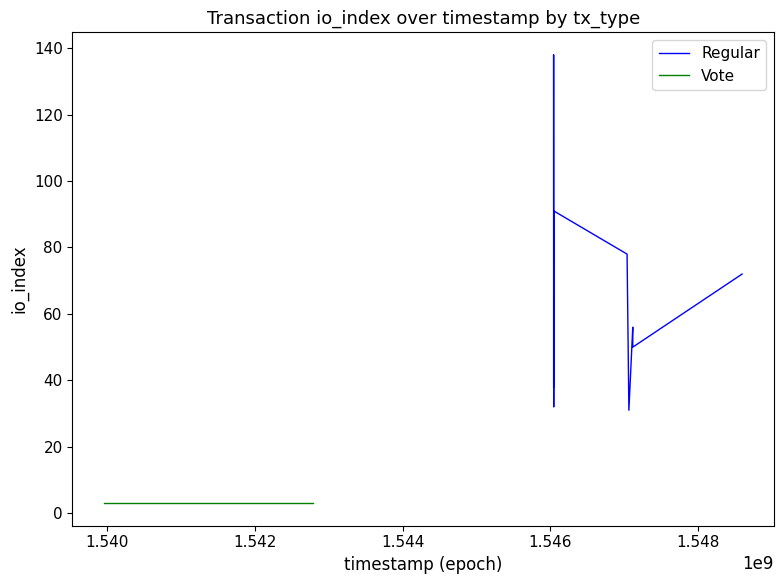

What are all the series names shown in the legend?

Regular, Vote